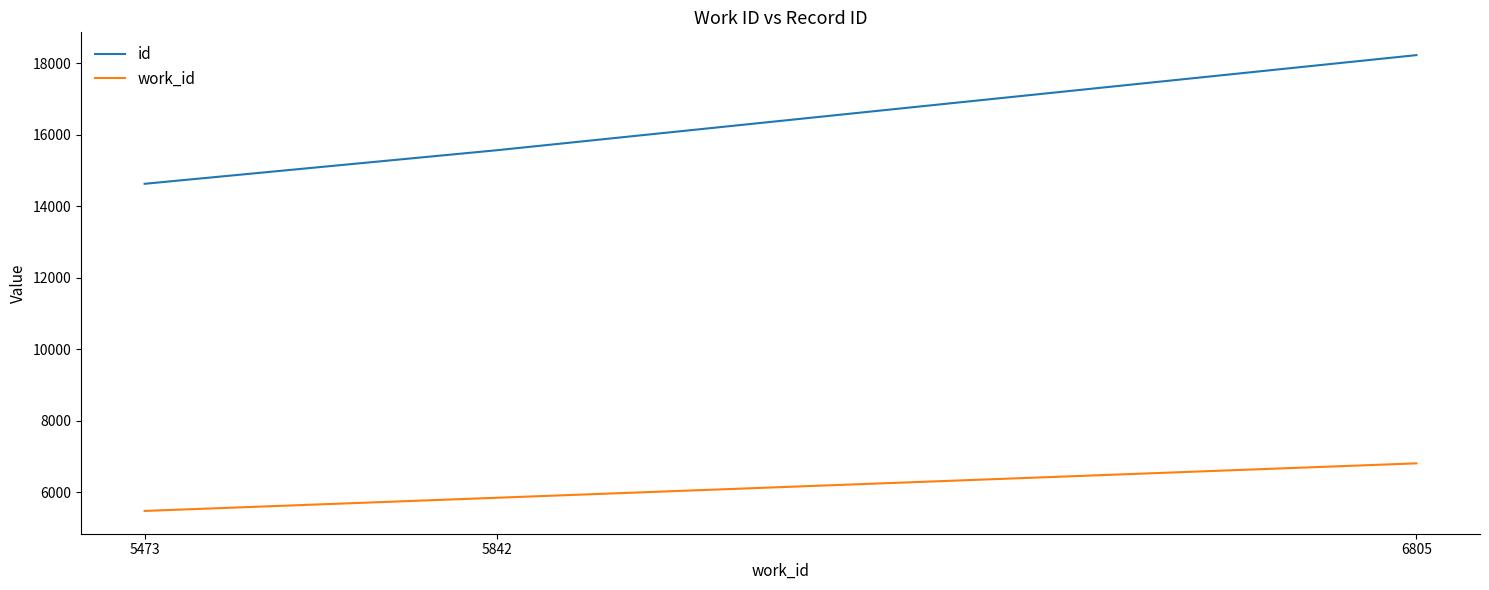

What is the difference between the maximum and minimum values in the work_id series?

1332